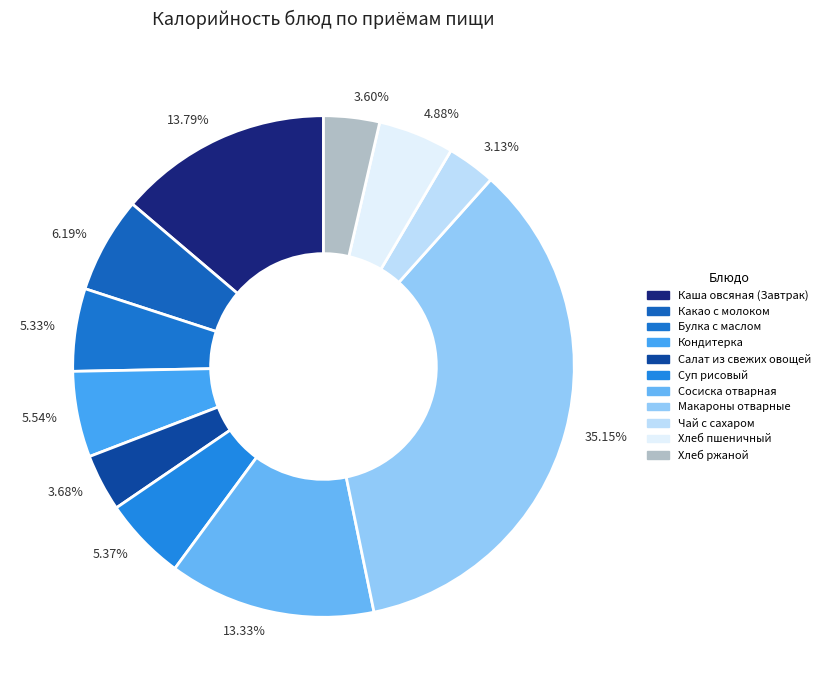

Approximately how many times larger is the value at 5.33% compared to 3.60%?

1.5